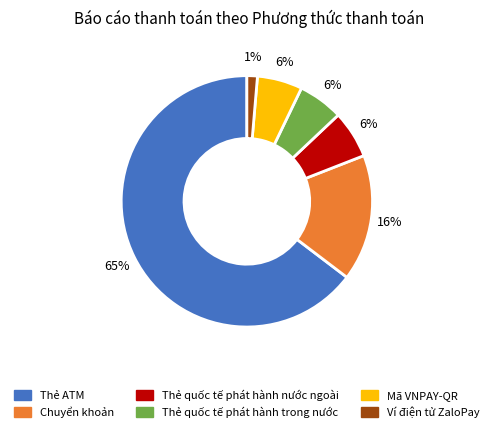

Which category has the smallest portion of the pie?

Ví điện tử ZaloPay